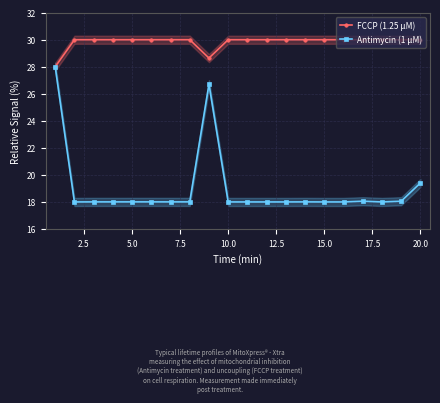

Where is Antimycin (1 µM) nearest to the value 23?

20.0